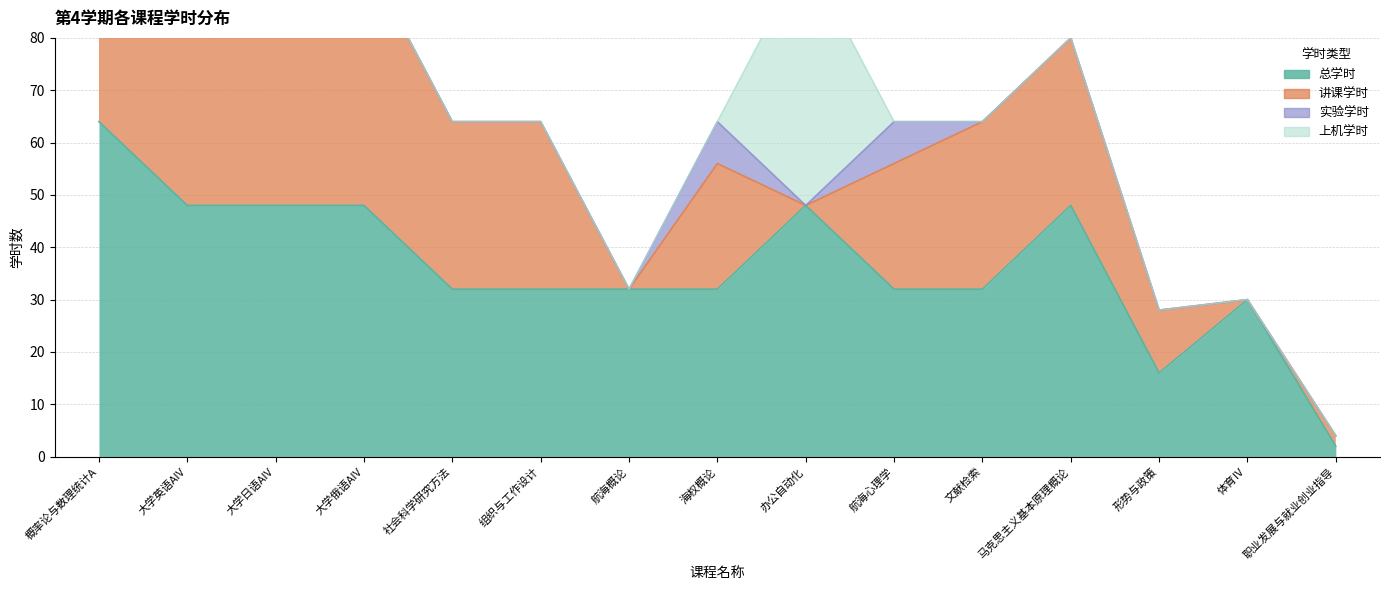

What is the label of the 12th point from the left?

马克思主义基本原理概论